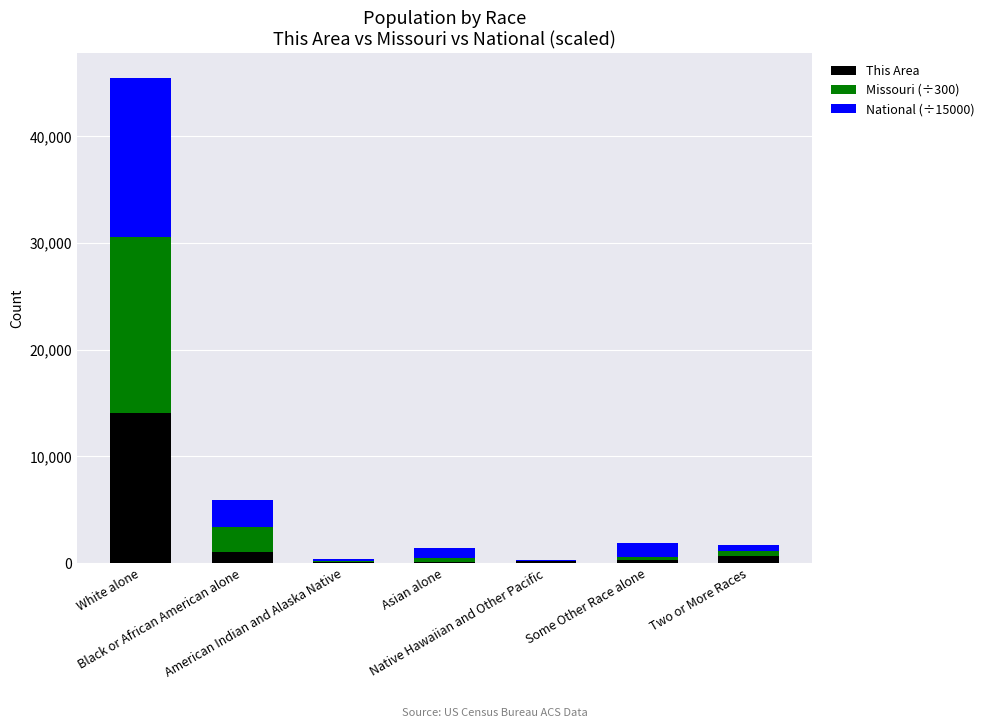

What is the sum of all This Area values?

16576